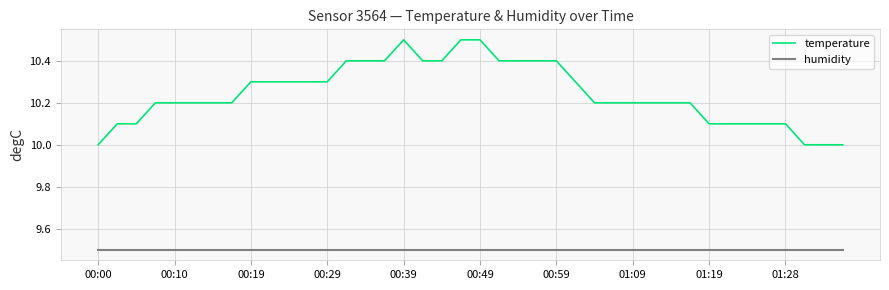

What is the difference between the maximum and minimum values in the temperature series?

0.5